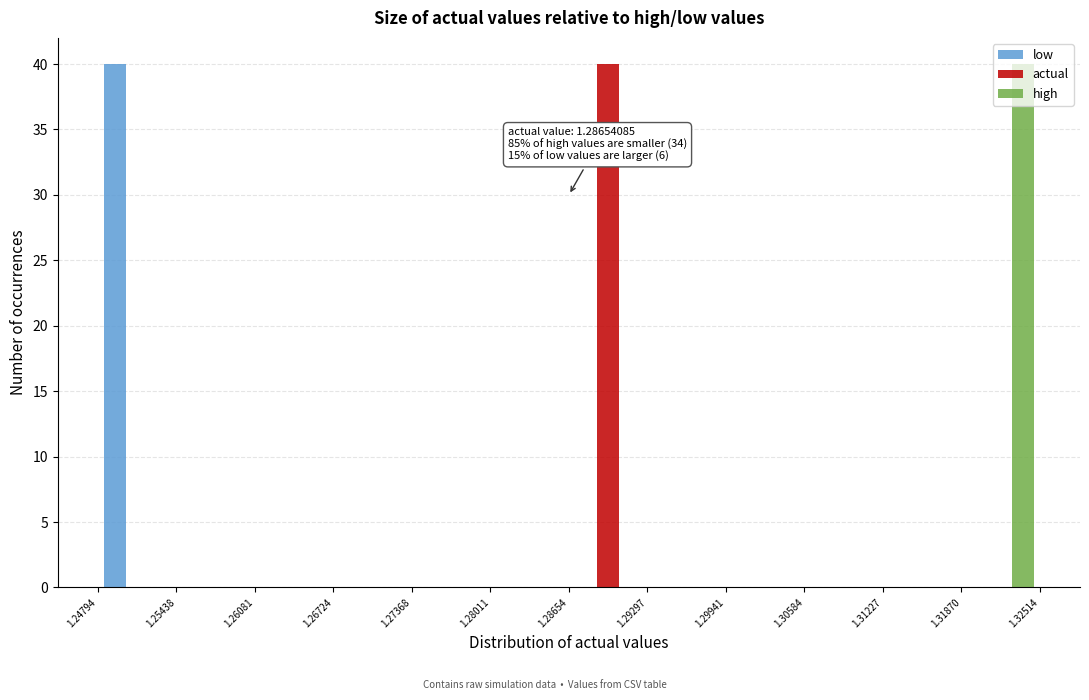

In the actual series, which range on the x-axis has the tallest bar?

1.28654 to 1.29297